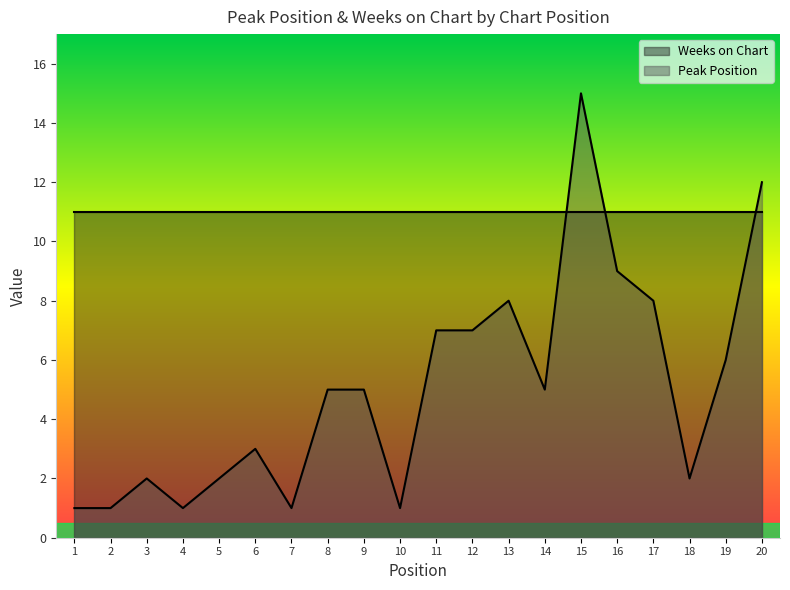

What is the difference between the values at 14 and 2?

4